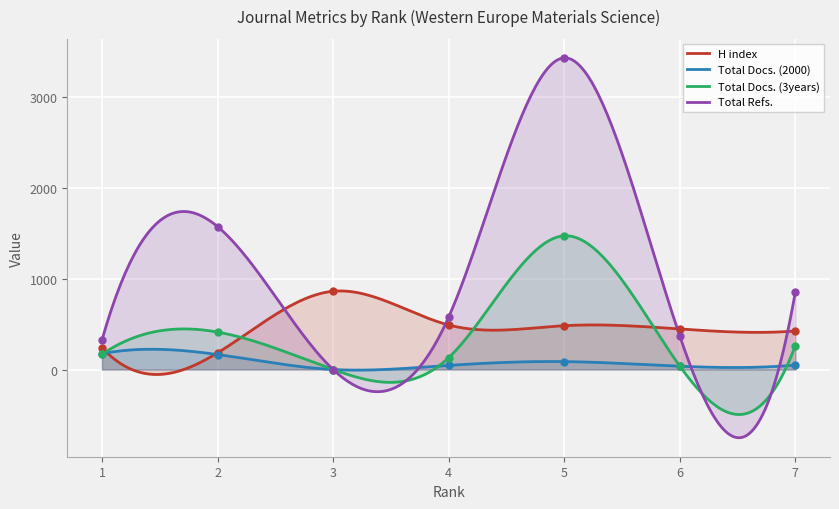

At how many categories does at least one series exceed 829?

4